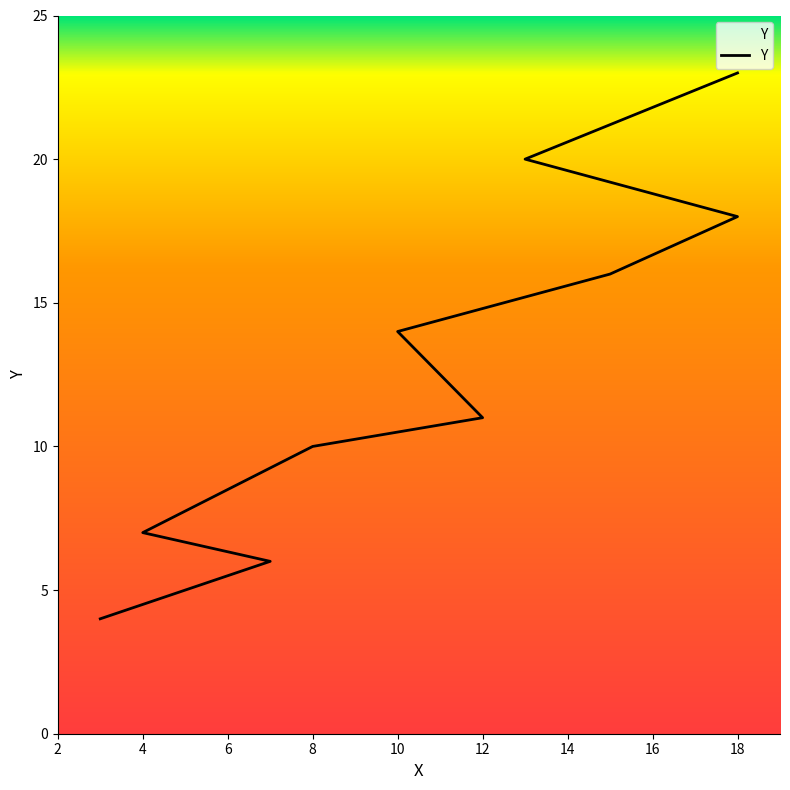

What is the greatest value displayed?

23